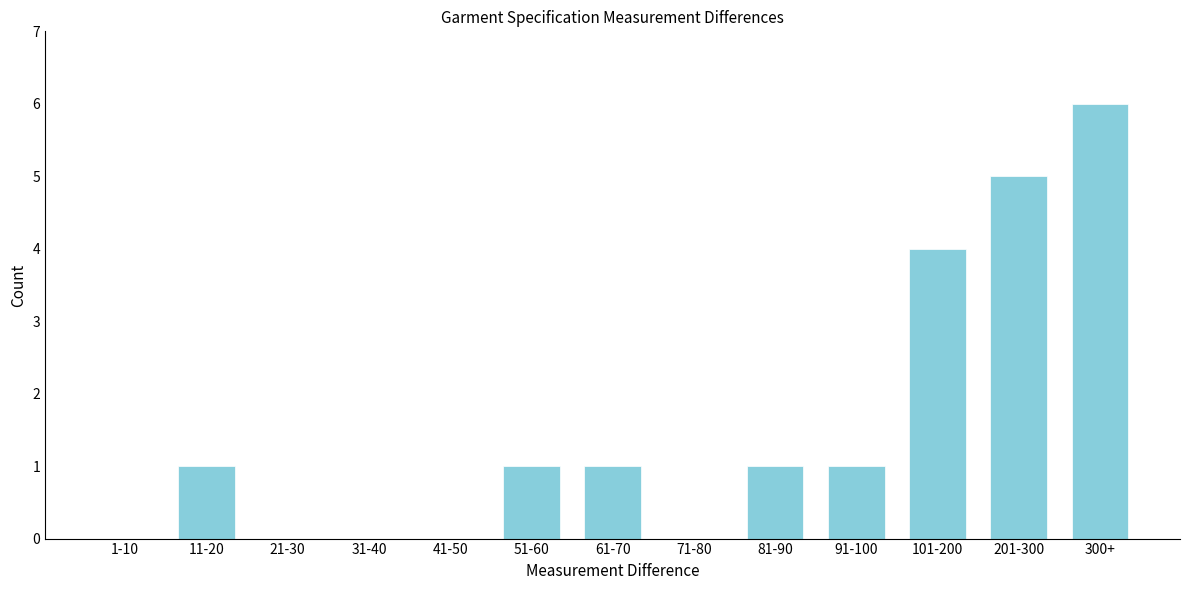

Reading left to right, list all the values displayed in this chart.

1-10=0	11-20=1	21-30=0	31-40=0	41-50=0	51-60=1	61-70=1	71-80=0	81-90=1	91-100=1	101-200=4	201-300=5	300+=6